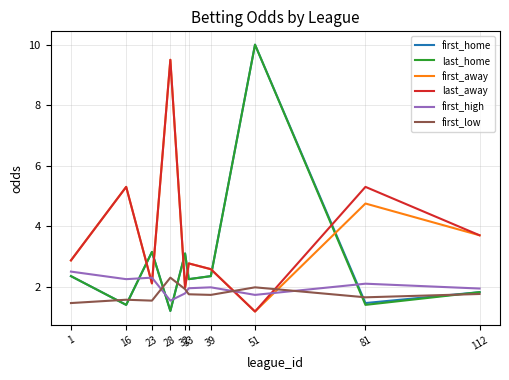

The value of last_away at 33 is 1.5. True or false?

False